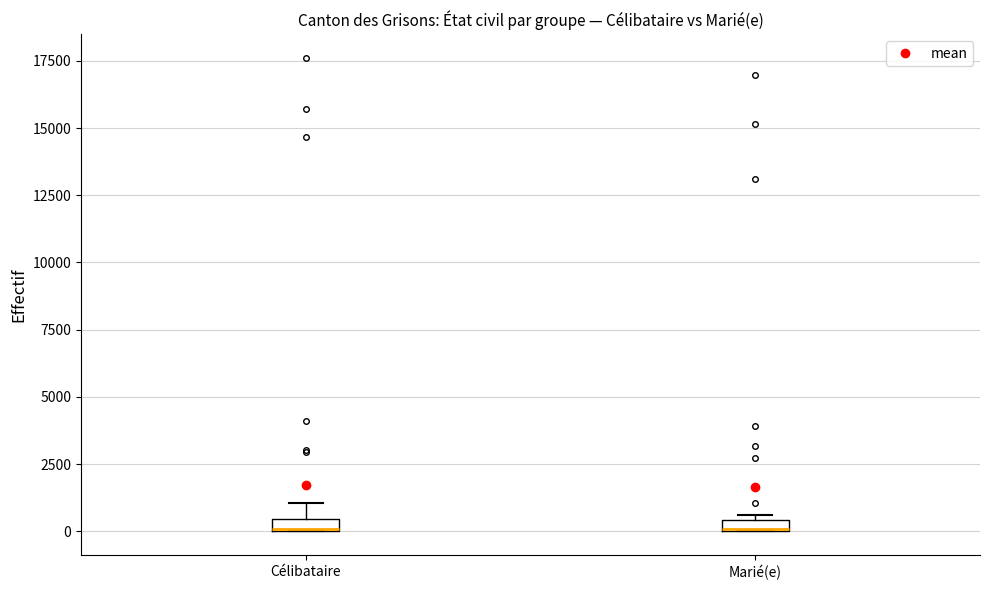

Where is the upper edge of the box for Marié(e) on the y-axis? The values are not printed on the chart, so give them approximately, as read against the axis.

500